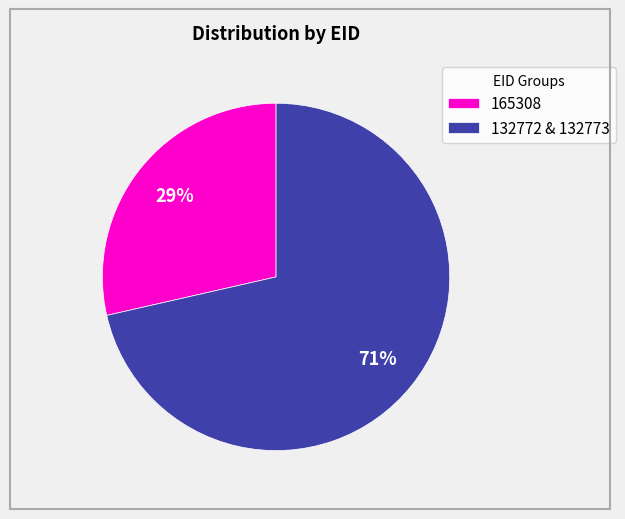

Count the number of slices in the pie.

2